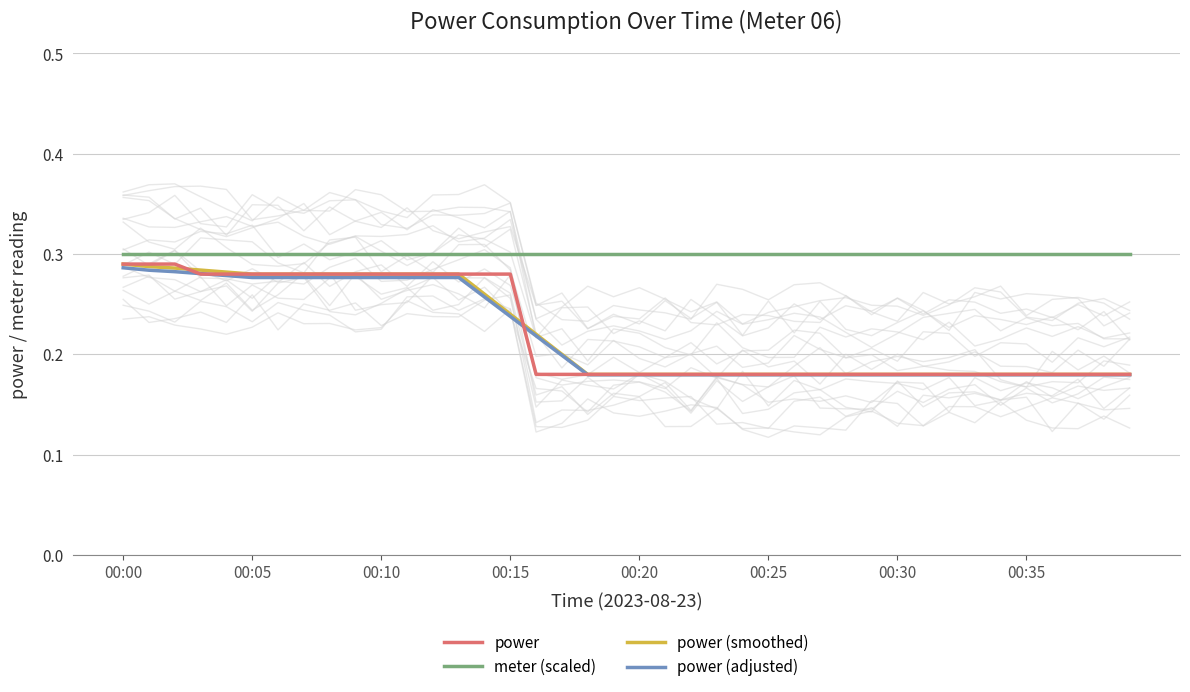

True or false: power (adjusted) has a value of 0.1 at 00:10.

False